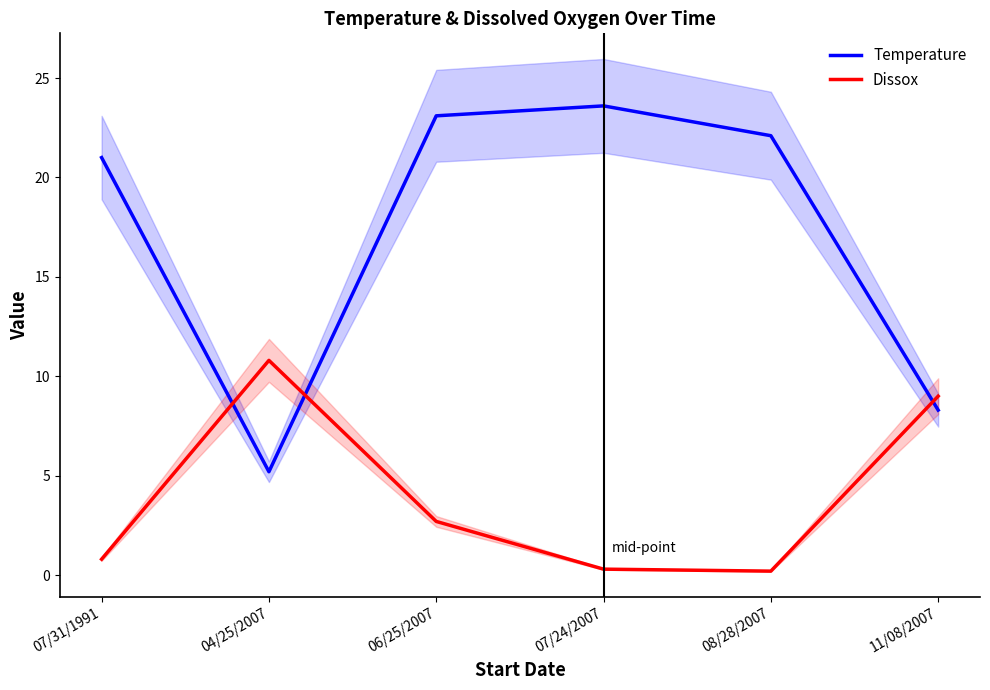

Rank the series by their average value, from lowest to highest.

Dissox, Temperature